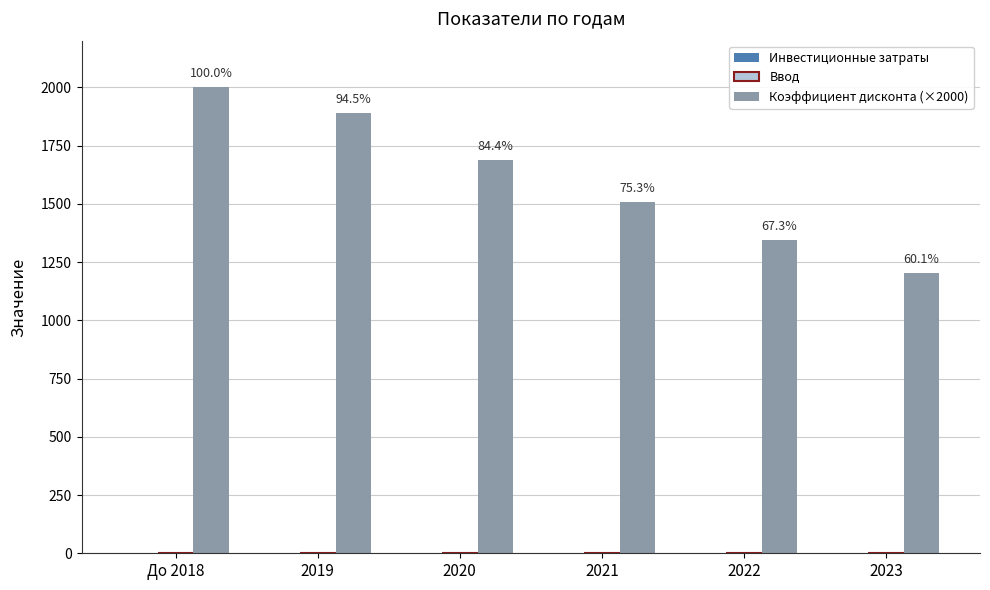

Reading left to right, transcribe all the data shown in this chart.

Инвестиционные затраты: До 2018=0.0	2019=0.0	2020=0.0	2021=0.0	2022=0.0	2023=0.0
Ввод: До 2018=0.0	2019=0.0	2020=0.0	2021=0.0	2022=0.0	2023=0.0
Коэффициент дисконта (×2000): До 2018=2000.0	2019=1889.8	2020=1687.3	2021=1506.6	2022=1345.1	2023=1201.0